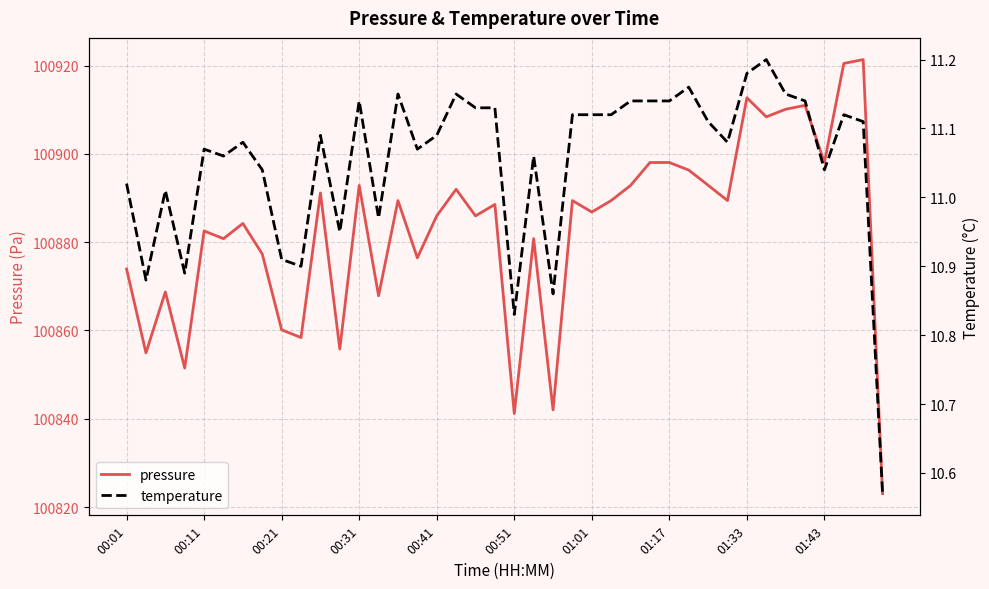

Rank the series at 01:17 from lowest to highest value.

temperature, pressure